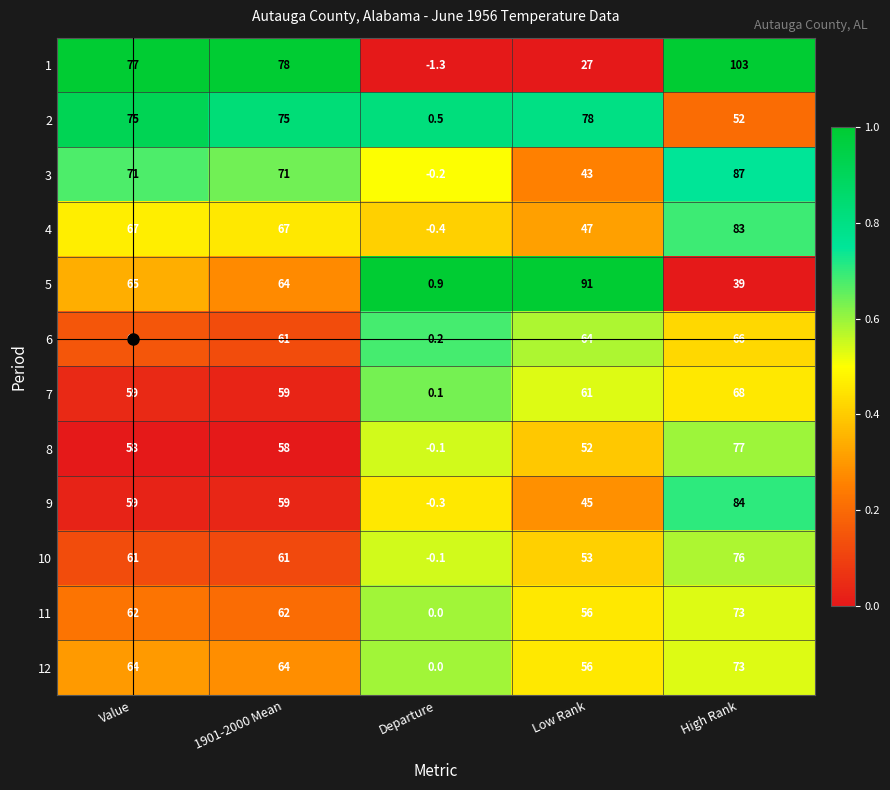

At which category does the chart reach its peak across all series?

High Rank